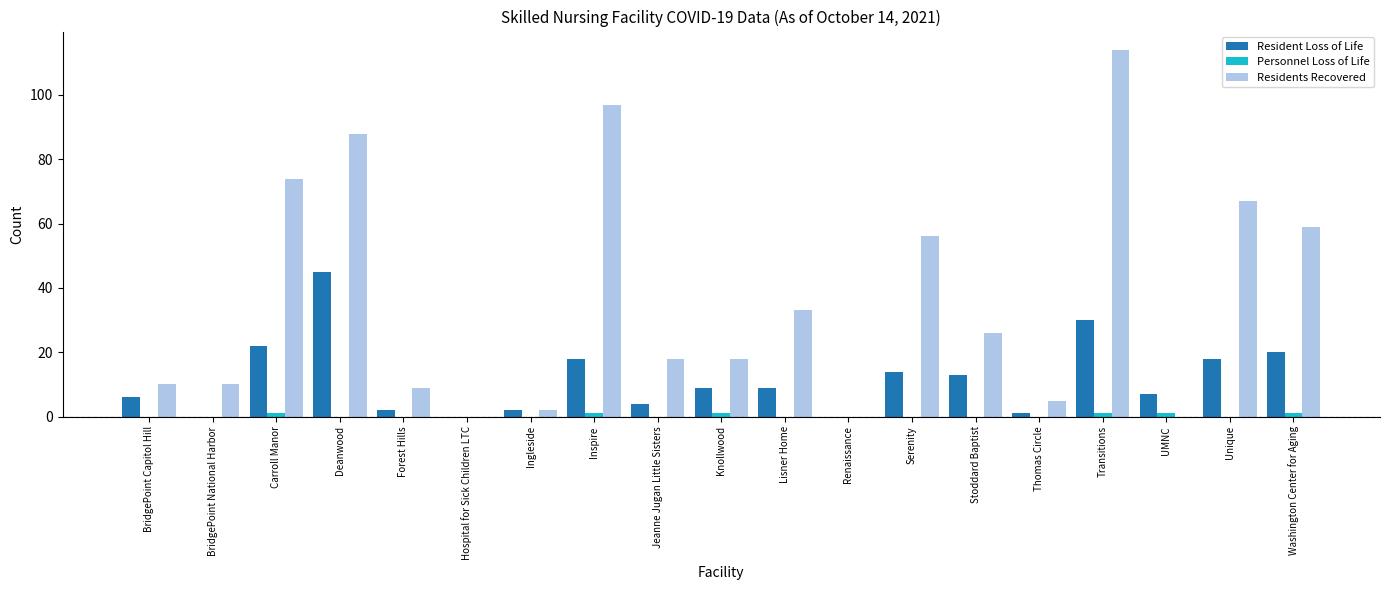

What is the greatest value displayed?

114